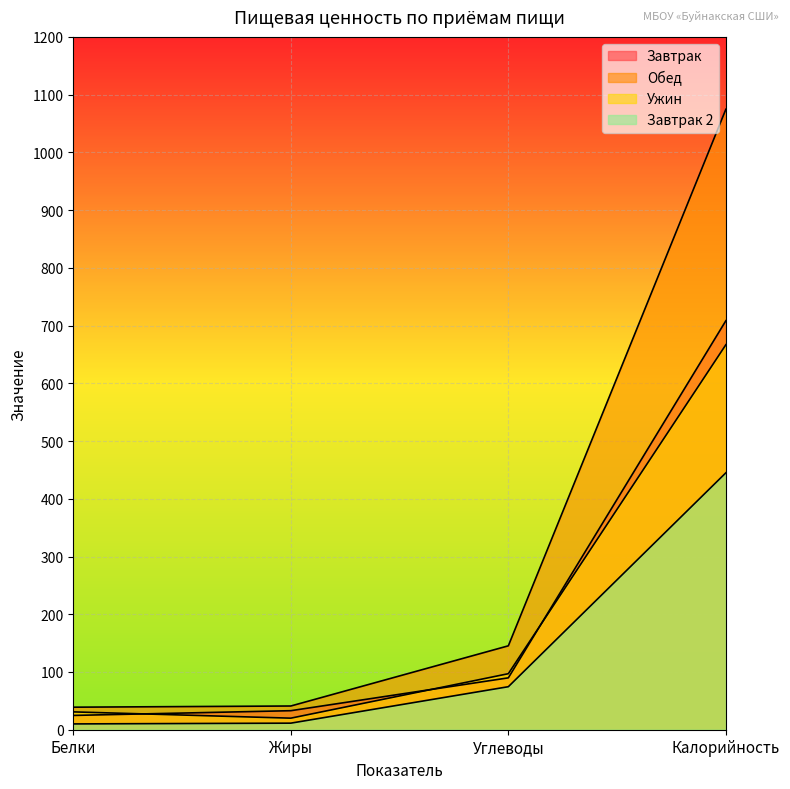

What is the value of the Ужин point at the 4th from the left?

666.9